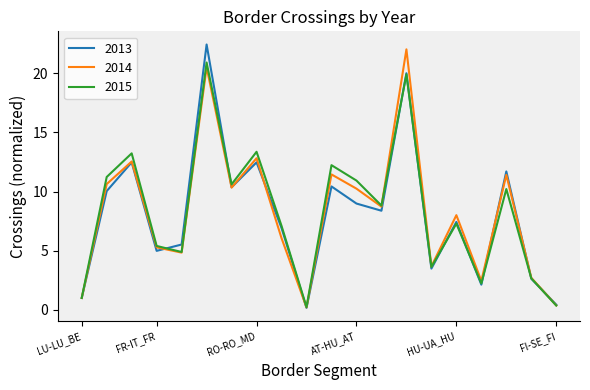

True or false: 2014 and 2013 cross at least once.

True